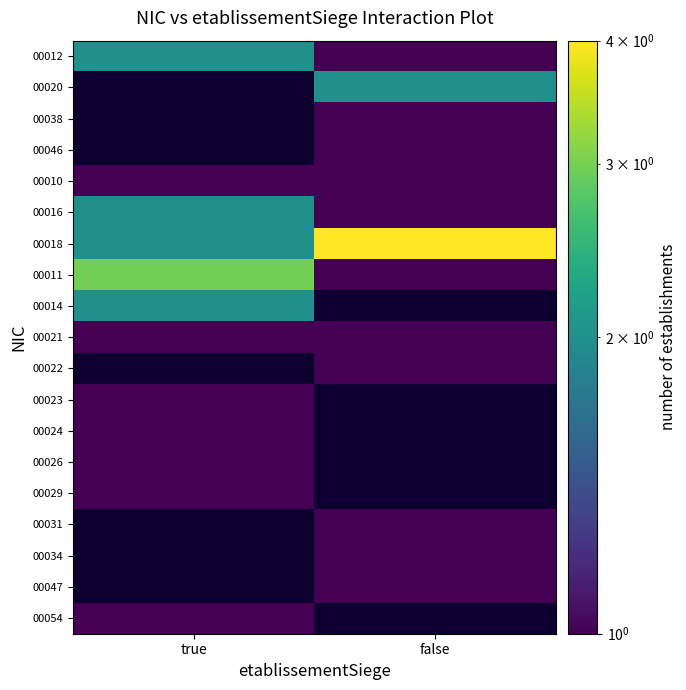

Which series changed the most between true and false?

00018